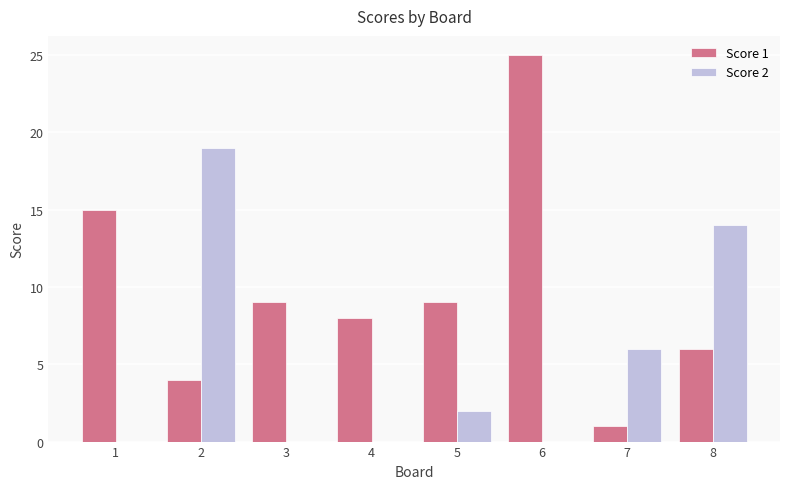

How many data points does each series have?

8